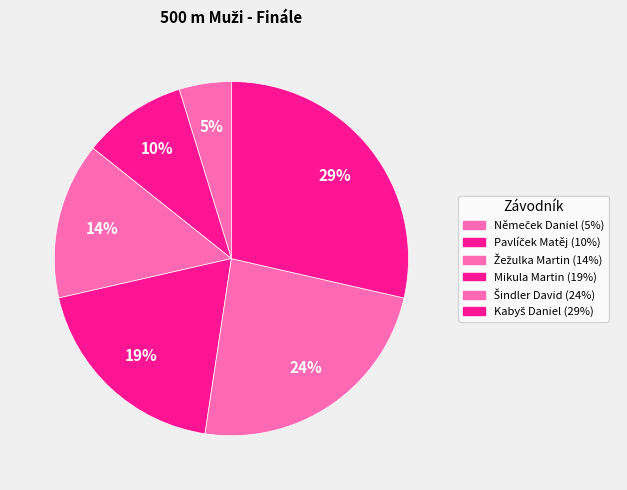

Which category has the biggest portion of the pie?

Kabyš Daniel